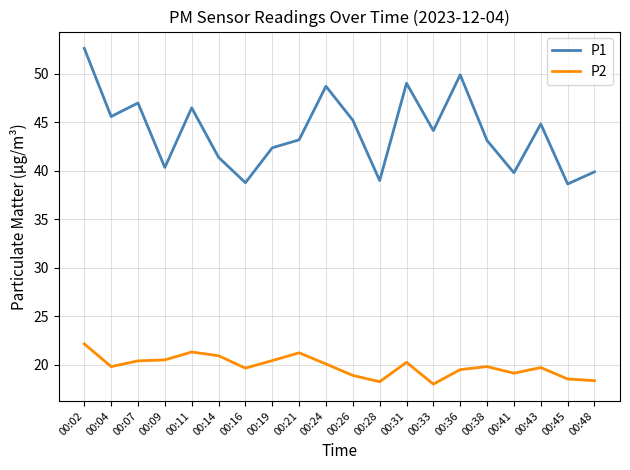

The value of P2 at 00:16 is 19.7. True or false?

True